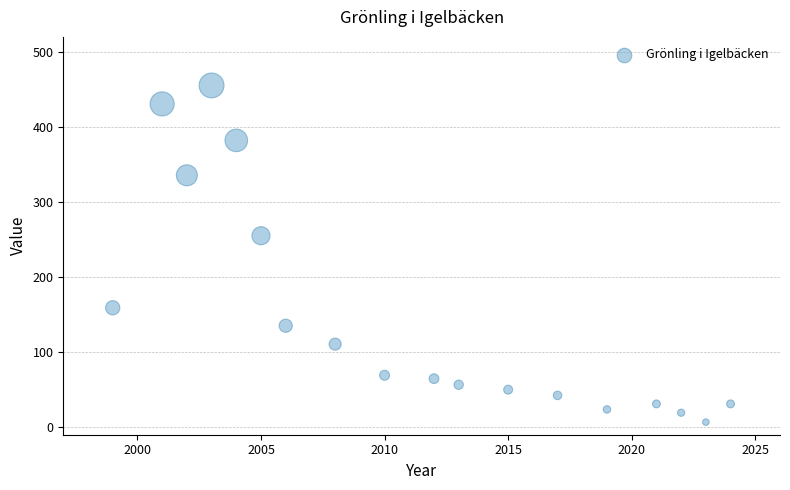

What Y value in the scatter plot is closest to 231?

255.1